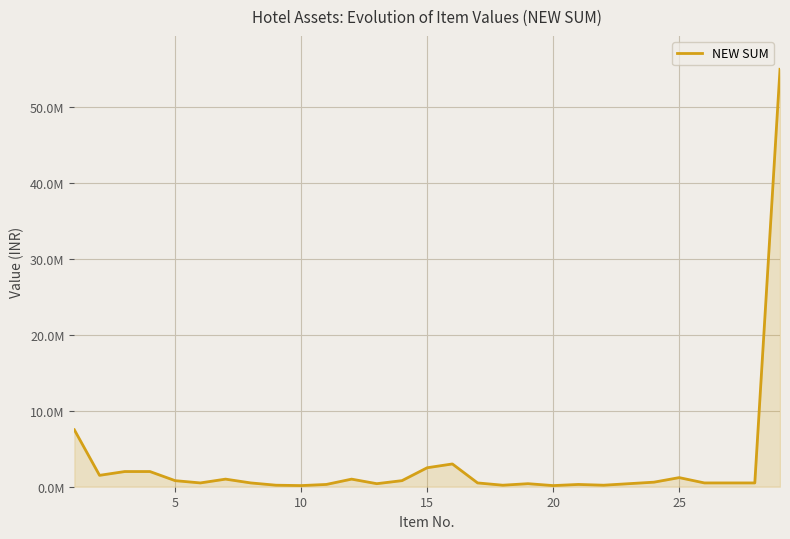

Does the chart have visible grid lines?

Yes